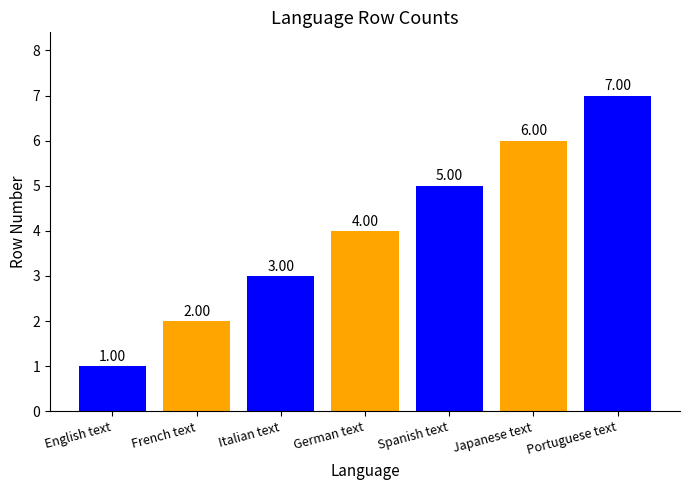

The value at Japanese text is 6. True or false?

True